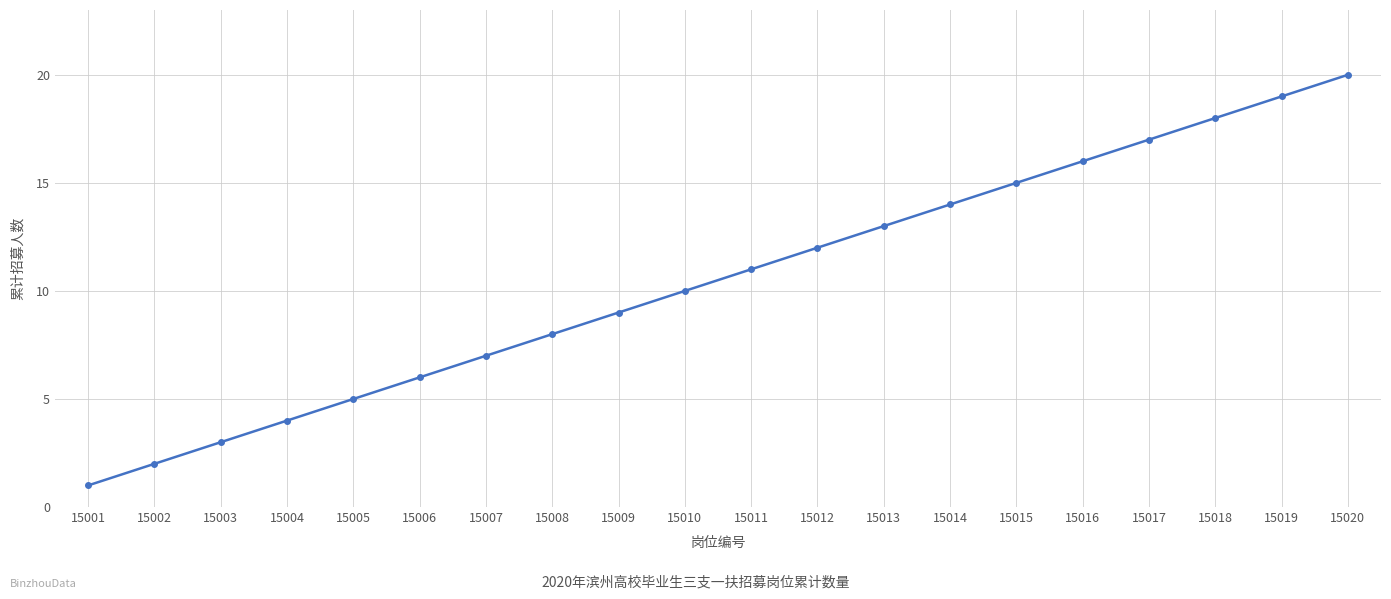

What value does the data have at 15008, to the nearest 10?

10